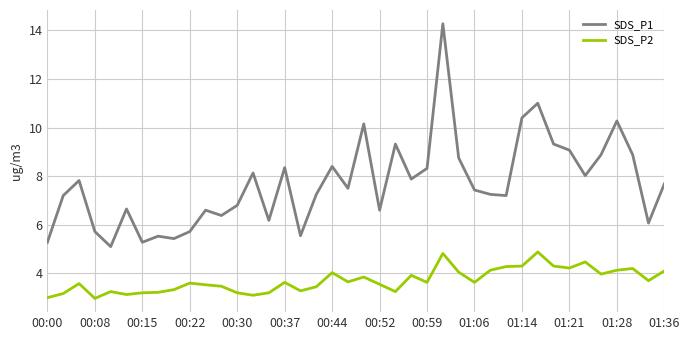

List the series in order of their peak value, highest first.

SDS_P1, SDS_P2